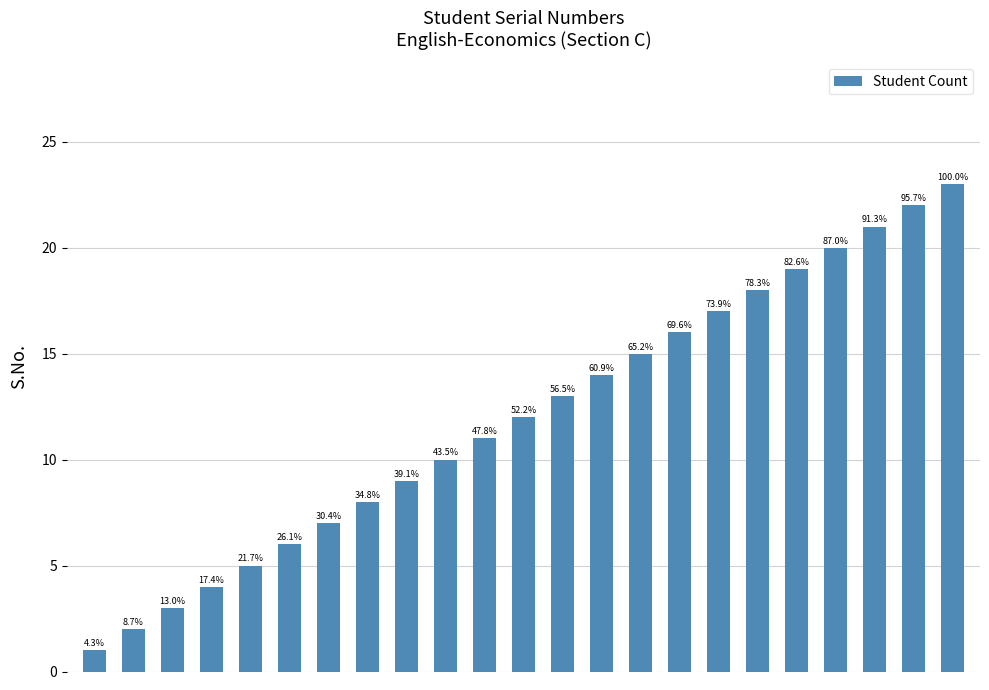

How many bars are there in total?

23